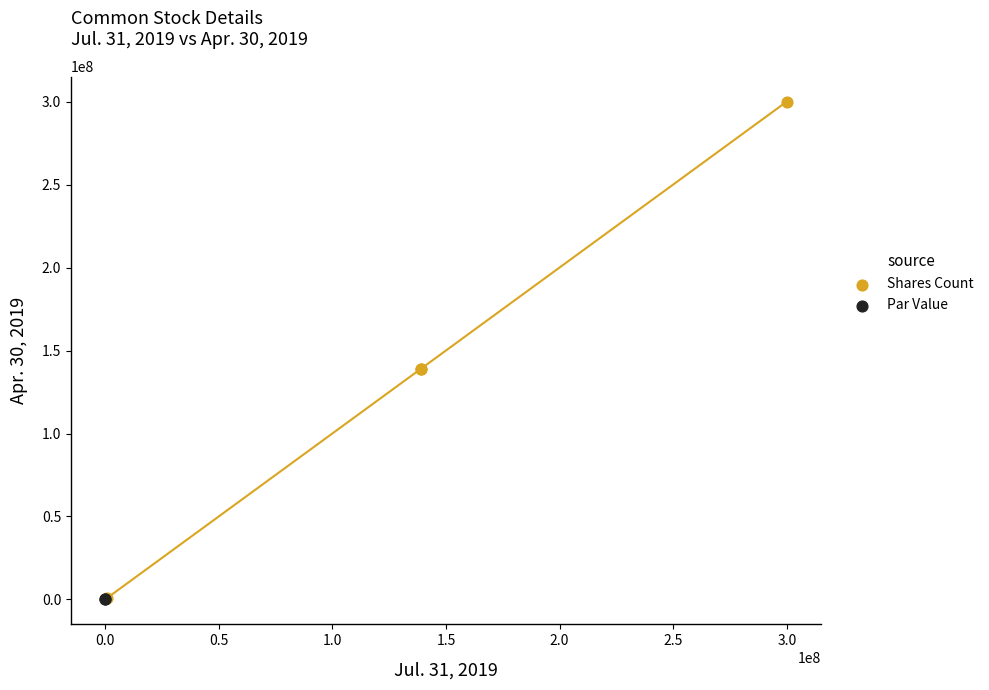

What are all the series names shown in the legend?

Shares Count, Par Value